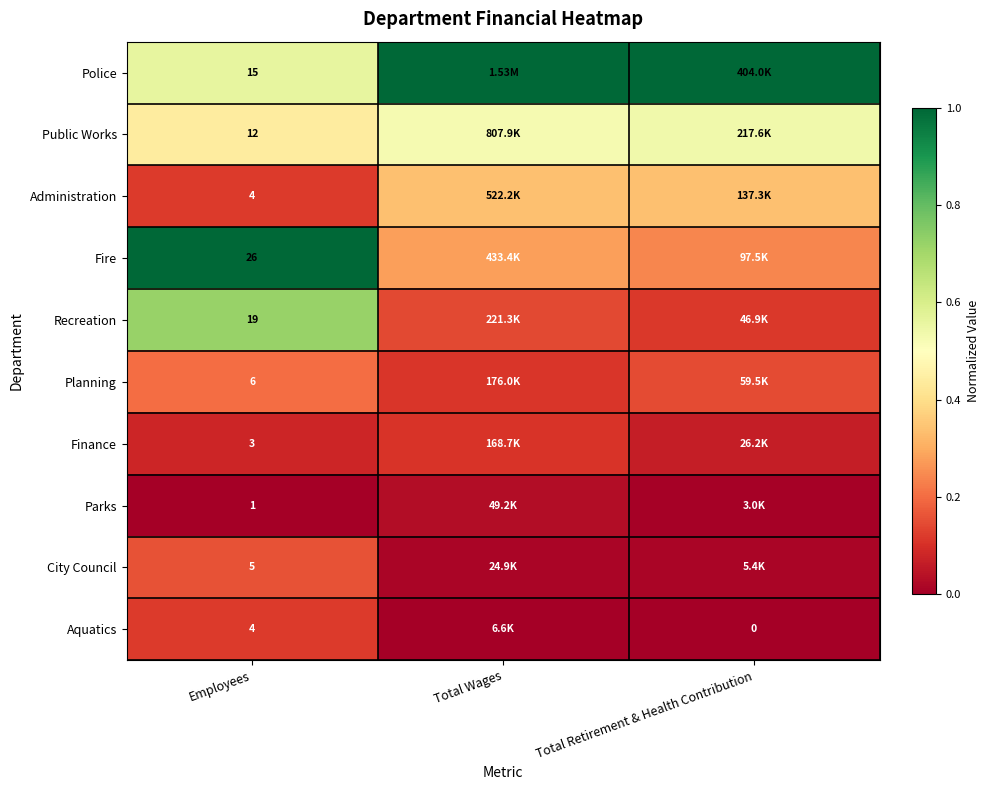

Where is Fire nearest to the value 0?

Total Retirement & Health Contribution